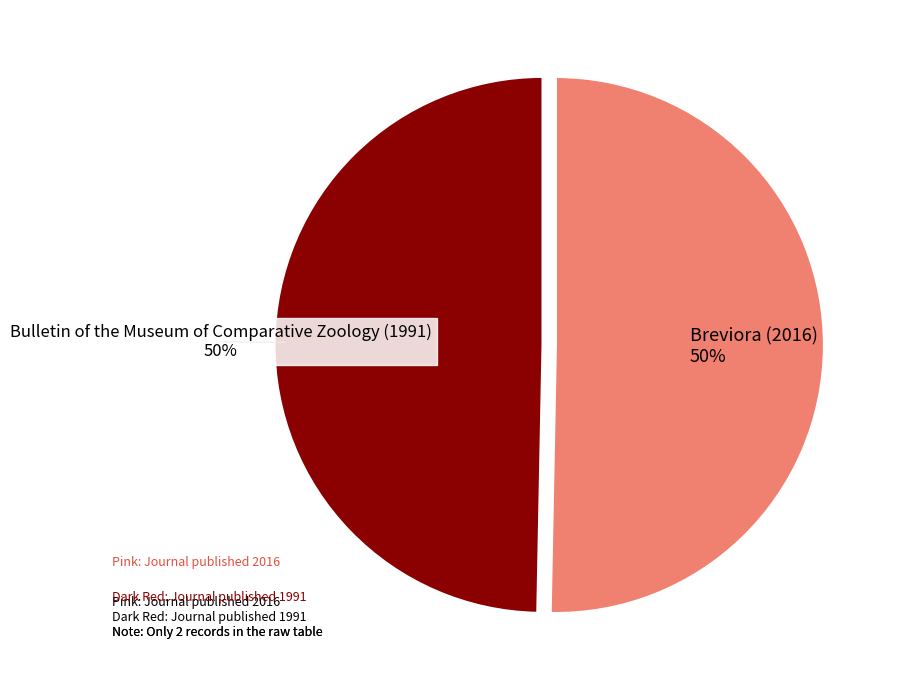

To the nearest percent, what is the average slice percentage?

50%